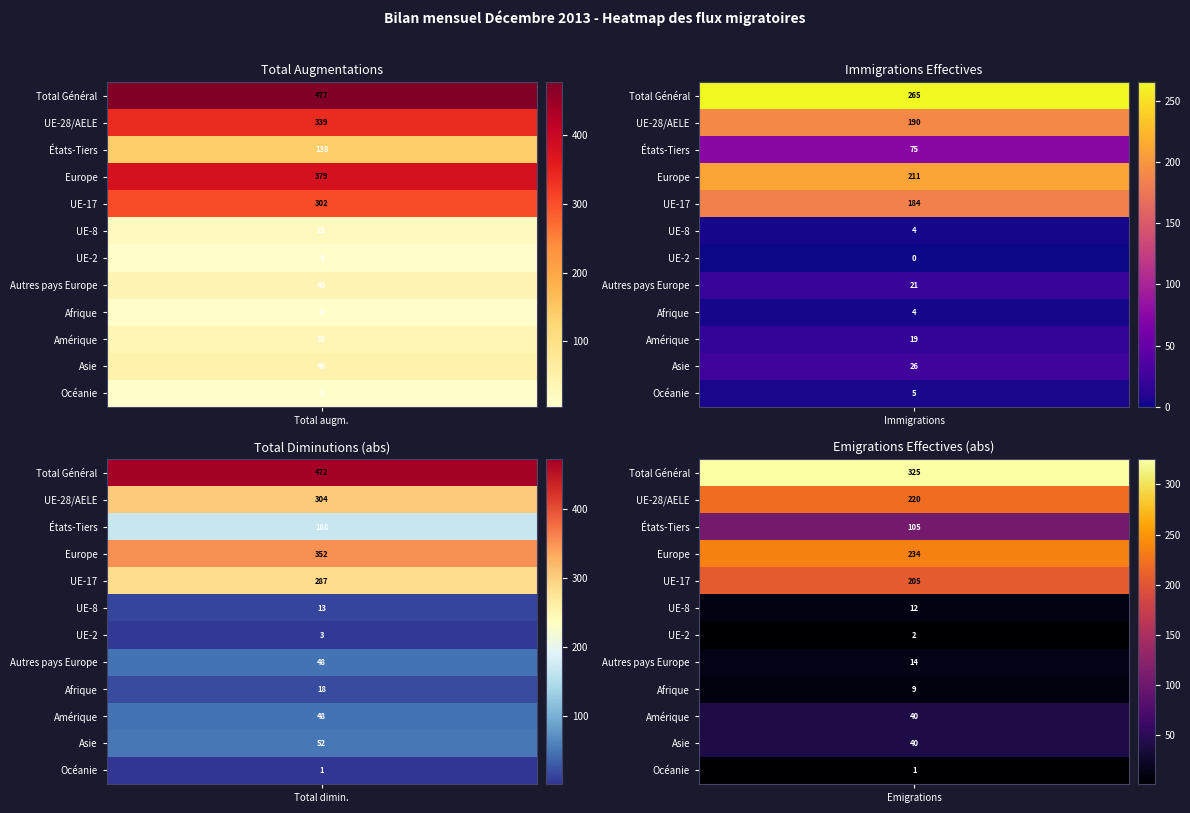

Reading right to left, transcribe all the data shown in this chart.

Total Général: Emigrations effectives=-325	Total Diminutions=-472	Immigrations effectives=265	Total augmentations=477
UE-28/AELE: Emigrations effectives=-220	Total Diminutions=-304	Immigrations effectives=190	Total augmentations=339
États-Tiers: Emigrations effectives=-105	Total Diminutions=-168	Immigrations effectives=75	Total augmentations=138
Europe: Emigrations effectives=-234	Total Diminutions=-352	Immigrations effectives=211	Total augmentations=379
UE-17: Emigrations effectives=-205	Total Diminutions=-287	Immigrations effectives=184	Total augmentations=302
UE-8: Emigrations effectives=-12	Total Diminutions=-13	Immigrations effectives=4	Total augmentations=23
UE-2: Emigrations effectives=-2	Total Diminutions=-3	Immigrations effectives=0	Total augmentations=9
Autres pays Europe: Emigrations effectives=-14	Total Diminutions=-48	Immigrations effectives=21	Total augmentations=40
Afrique: Emigrations effectives=-9	Total Diminutions=-18	Immigrations effectives=4	Total augmentations=8
Amérique: Emigrations effectives=-40	Total Diminutions=-48	Immigrations effectives=19	Total augmentations=38
Asie: Emigrations effectives=-40	Total Diminutions=-52	Immigrations effectives=26	Total augmentations=46
Océanie: Emigrations effectives=-1	Total Diminutions=-1	Immigrations effectives=5	Total augmentations=5